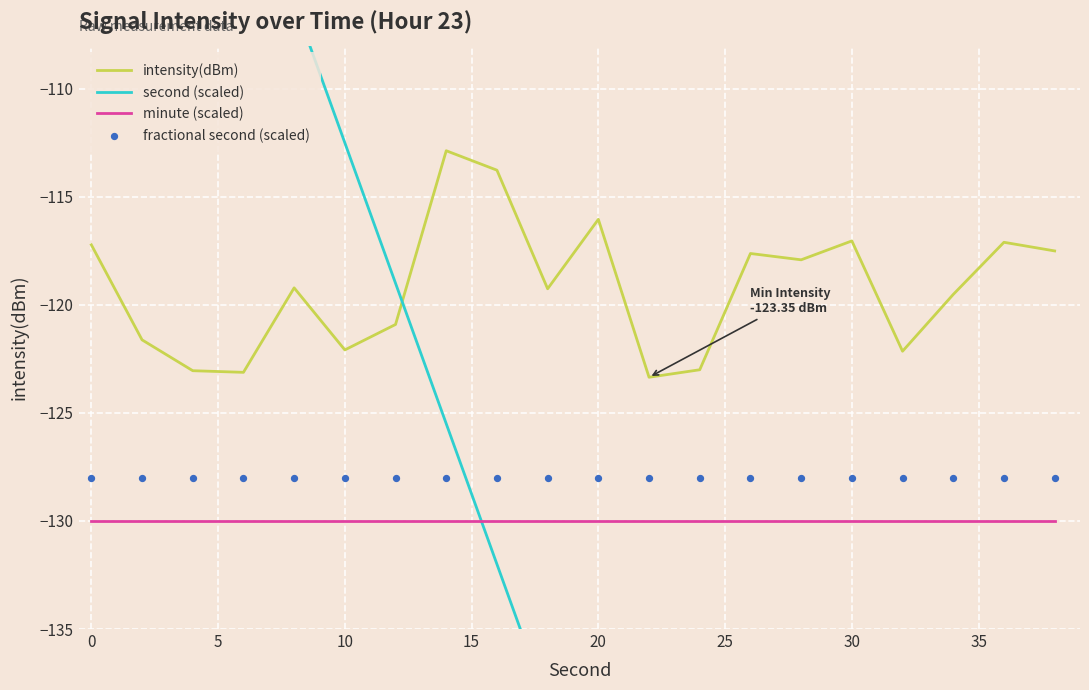

What are all the series names shown in the legend?

intensity(dBm), second (scaled), minute (scaled), fractional second (scaled)